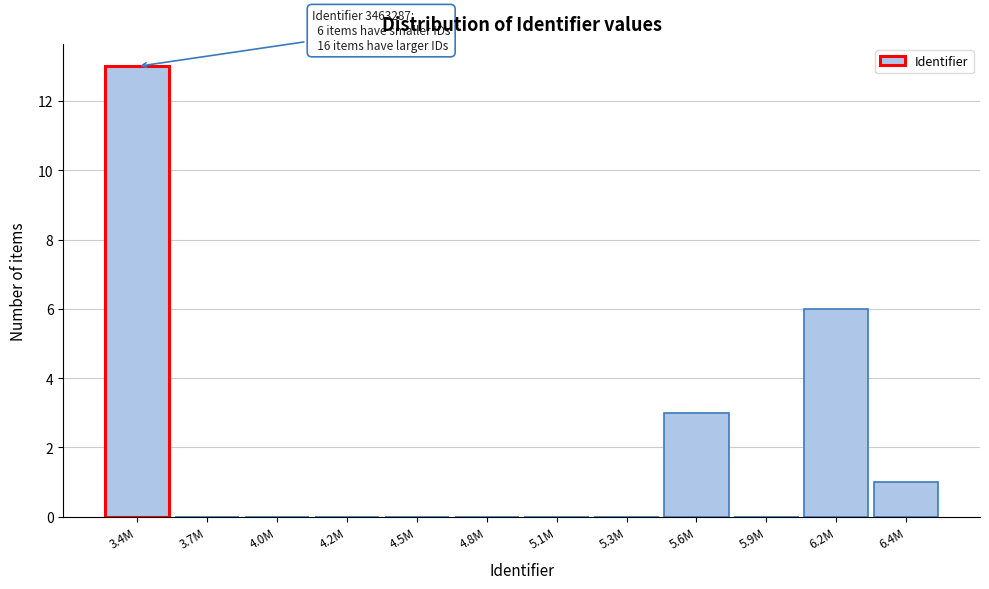

Reading left to right, transcribe all the data shown in this chart.

3.4M=13	3.7M=0	4.0M=0	4.2M=0	4.5M=0	4.8M=0	5.1M=0	5.3M=0	5.6M=3	5.9M=0	6.2M=6	6.4M=1